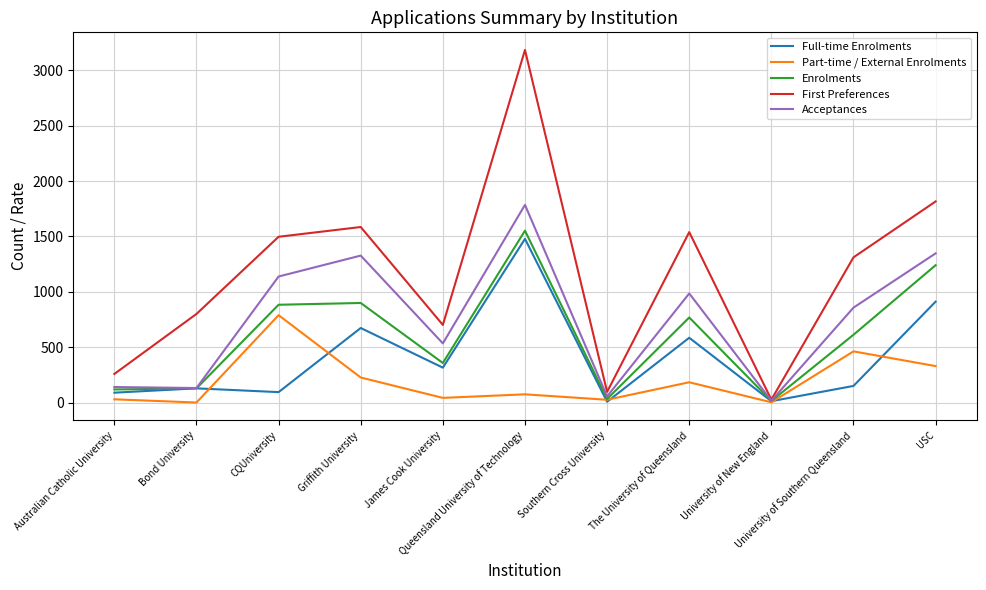

What is the maximum value shown in the chart?

3184